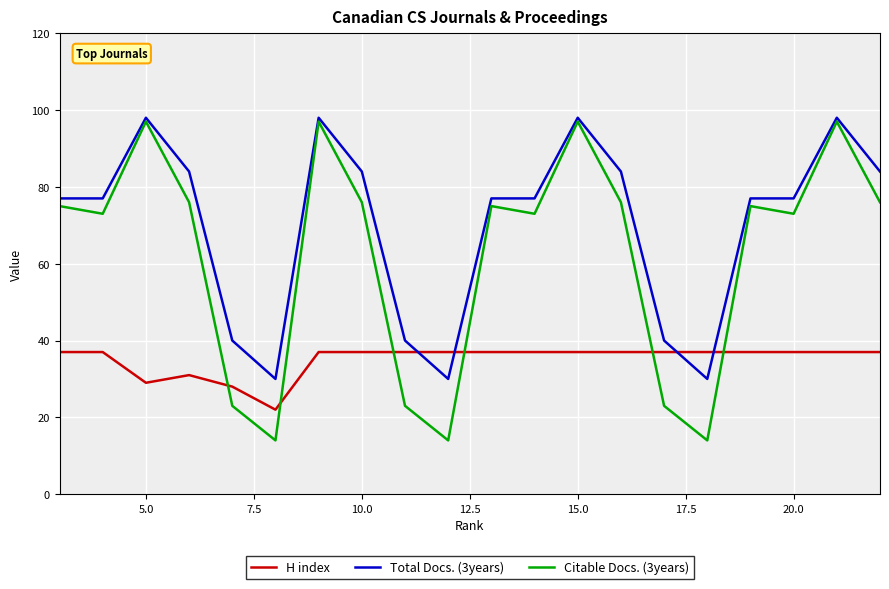

Rank the series by their maximum value, from highest to lowest.

Total Docs. (3years), Citable Docs. (3years), H index